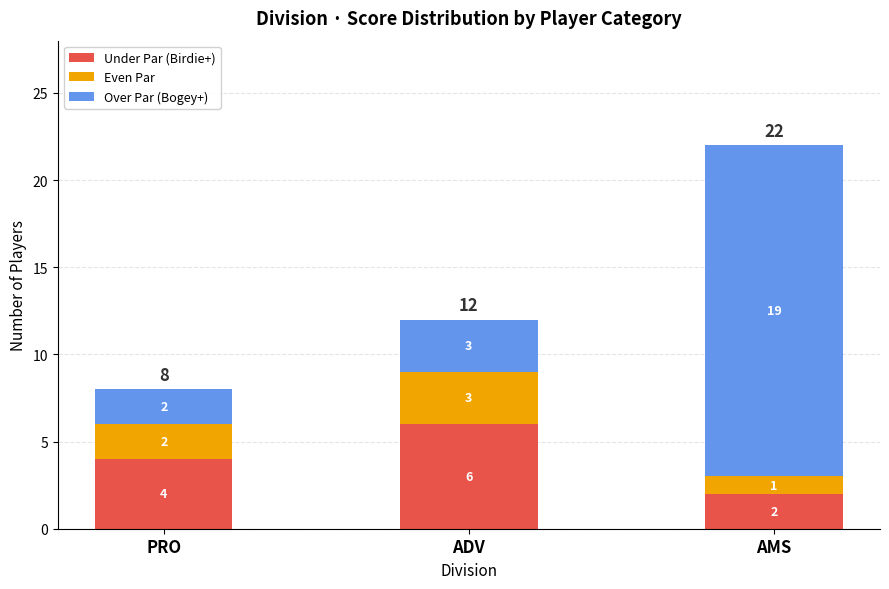

Reading left to right, list the values for the Under Par (Birdie+) series.

PRO=4	ADV=6	AMS=2